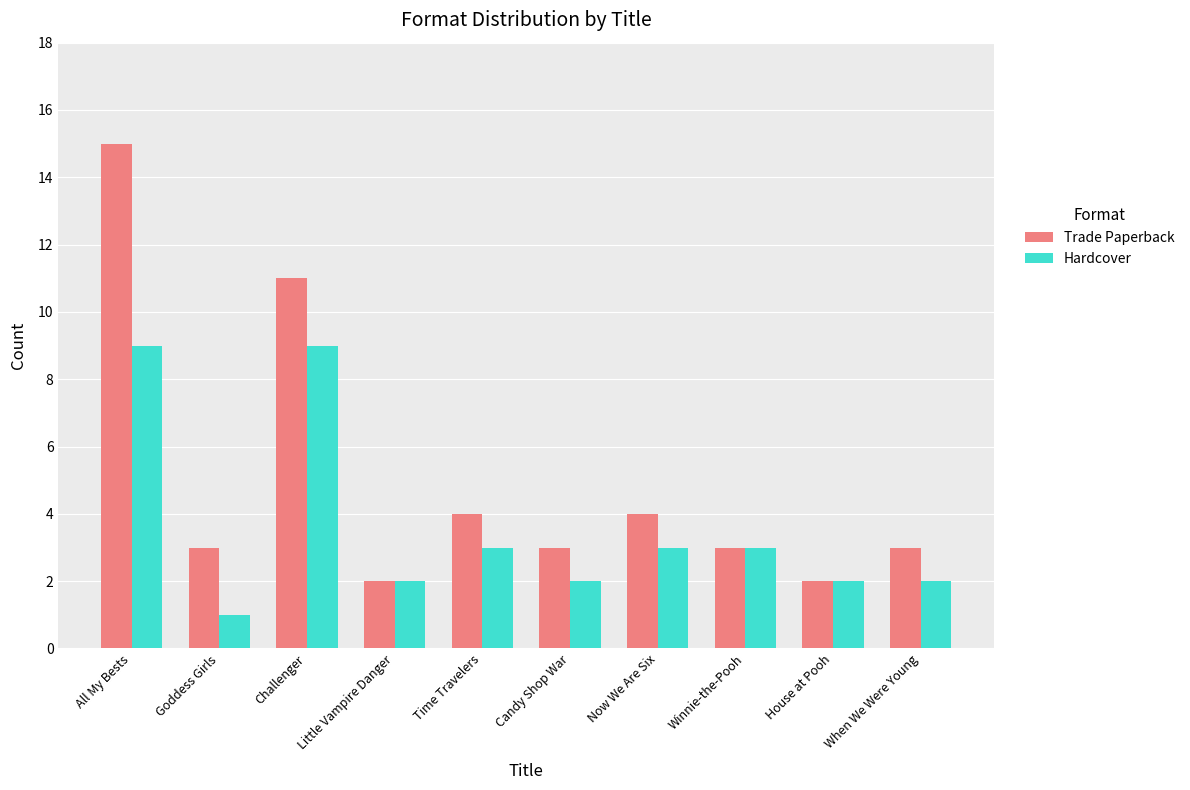

What is the label of the 6th bar from the right?

Time Travelers